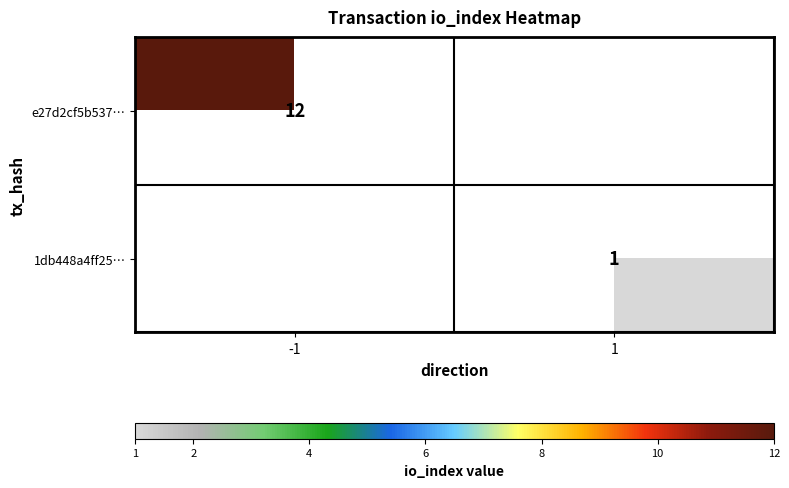

The value of e27d2cf5b537… at -1 is 12. True or false?

True